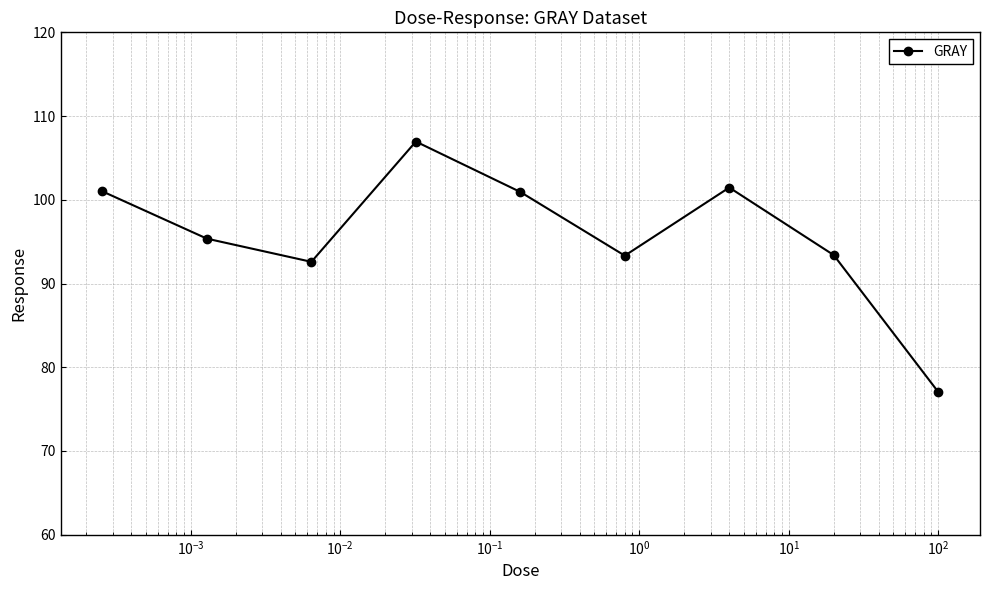

True or false: the data has more than 0 interior local peaks.

True